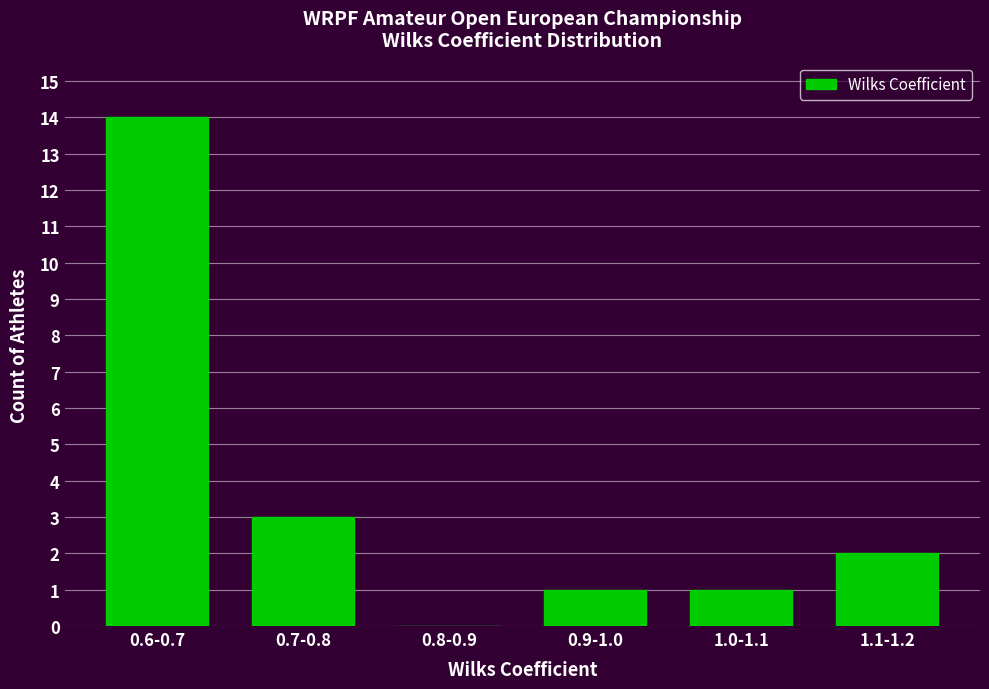

Reading right to left, transcribe all the data shown in this chart.

1.1-1.2=2	1.0-1.1=1	0.9-1.0=1	0.8-0.9=0	0.7-0.8=3	0.6-0.7=14